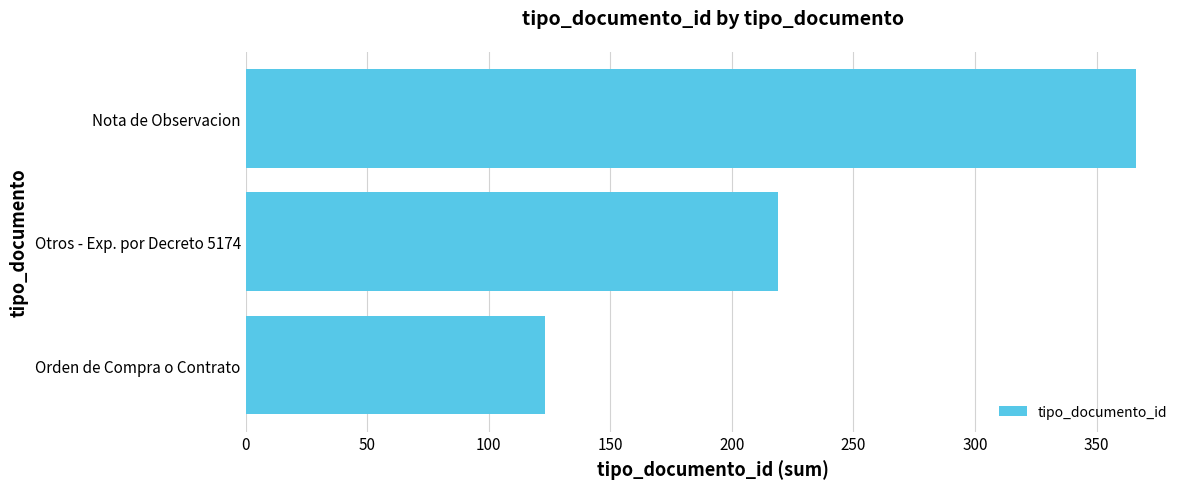

Reading bottom to top, list all the values displayed in this chart.

123	219	366